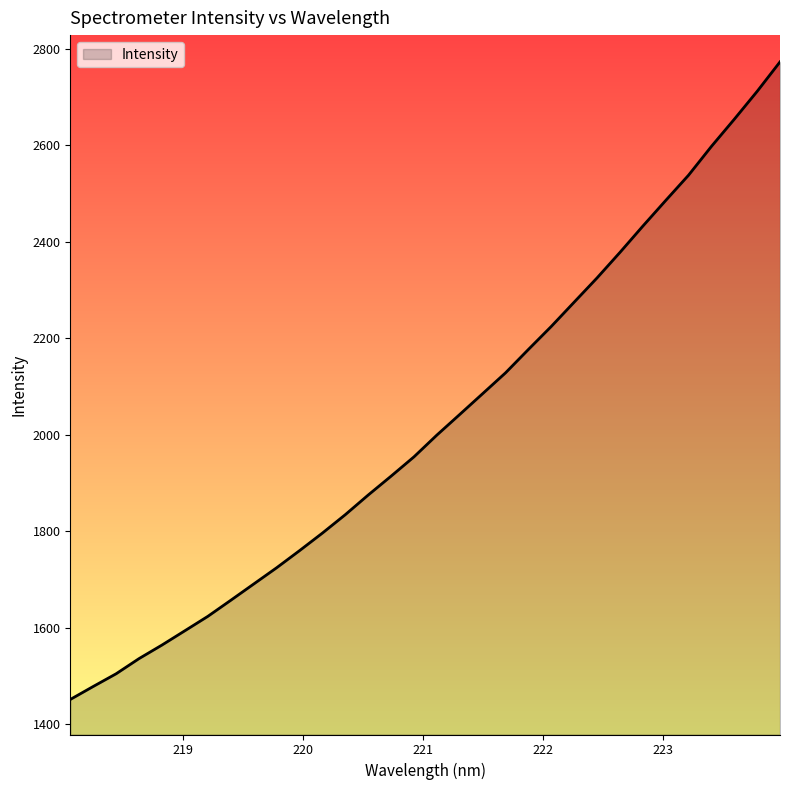

Count the number of categories in the chart.

32